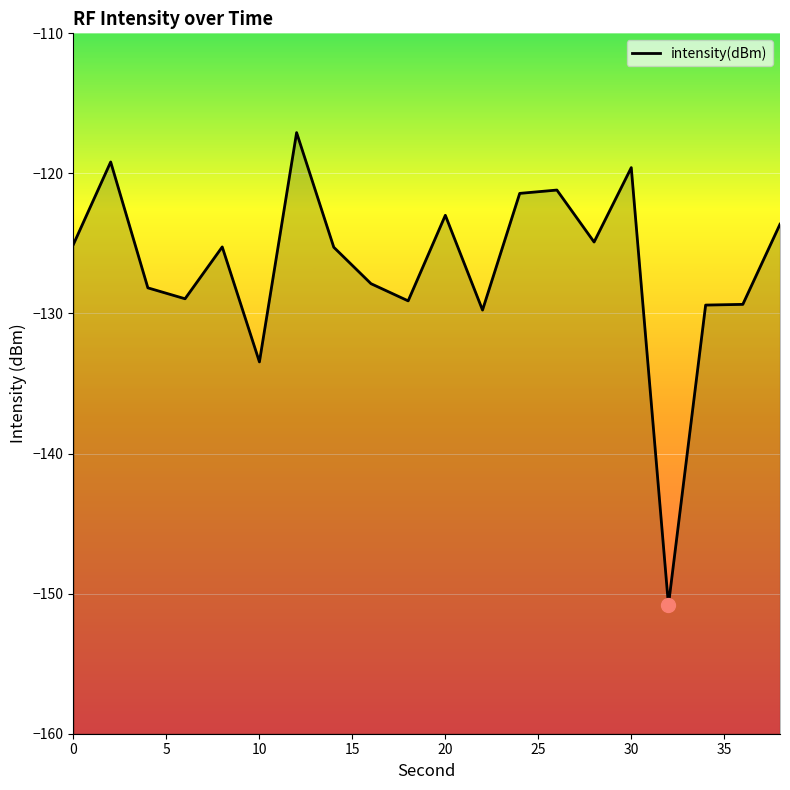

What is the smallest value displayed?

-150.8